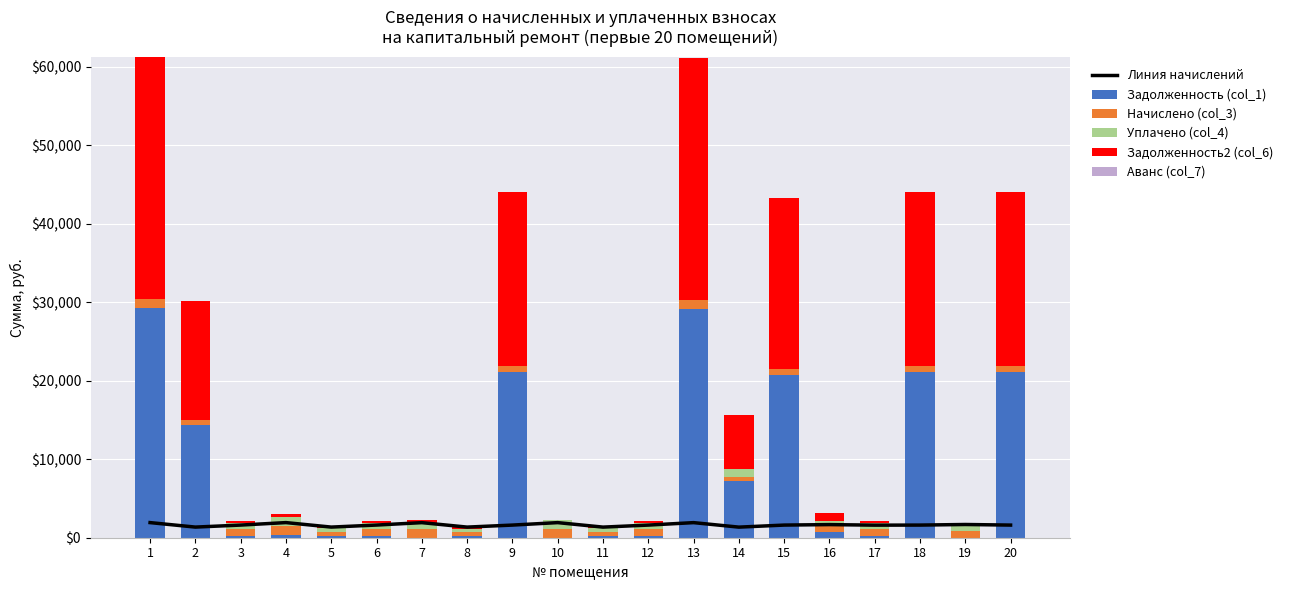

Reading left to right, transcribe all the data shown in this chart.

Линия начислений: 1=1926.5	2=1354.3	3=1611.1	4=1927.4	5=1354.8	6=1613.8	7=1920.7	8=1353.4	9=1610.4	10=1923.9	11=1351.8	12=1609.6	13=1922.7	14=1349.6	15=1610.7	16=1672.2	17=1600.9	18=1610.4	19=1685.0	20=1609.6
Задолженность (col_1): 1=29294.8	2=14415.3	3=270.4	4=375.8	5=184.1	6=271.3	7=0.0	8=184.5	9=21074.1	10=0.0	11=183.9	12=269.9	13=29195.7	14=7225.1	15=20674.9	16=683.8	17=267.0	18=21070.3	19=0.0	20=21054.5
Начислено (col_3): 1=1126.5	2=554.3	3=811.1	4=1127.4	5=554.8	6=813.8	7=1120.7	8=553.4	9=810.4	10=1123.9	11=551.8	12=809.6	13=1122.7	14=549.6	15=810.7	16=872.2	17=800.9	18=810.4	19=885.0	20=809.6
Уплачено (col_4): 1=0.0	2=0.0	3=811.1	4=1127.4	5=555.0	6=813.8	7=747.1	8=368.9	9=0.0	10=1123.9	11=551.8	12=809.6	13=0.0	14=1000.0	15=0.0	16=600.0	17=800.9	18=0.0	19=885.0	20=0.0
Задолженность2 (col_6): 1=30851.0	2=15181.0	3=270.4	4=375.8	5=184.0	6=271.3	7=373.5	8=368.9	9=22193.6	10=0.0	11=183.9	12=269.9	13=30746.6	14=6867.7	15=21789.5	16=963.4	17=267.0	18=22189.8	19=0.0	20=22173.0
Аванс (col_7): 1=0.0	2=0.0	3=0.0	4=0.0	5=0.0	6=0.0	7=0.0	8=0.0	9=0.0	10=0.0	11=0.0	12=0.0	13=0.0	14=0.0	15=0.0	16=0.0	17=0.0	18=0.0	19=0.0	20=0.0